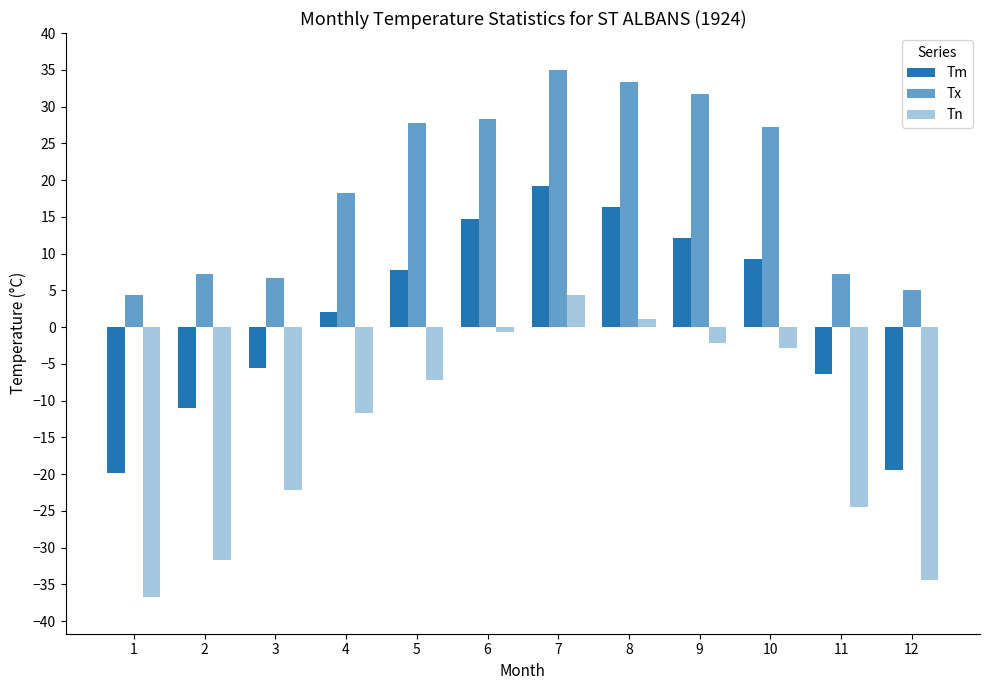

Which series has the largest range (max minus min)?

Tn